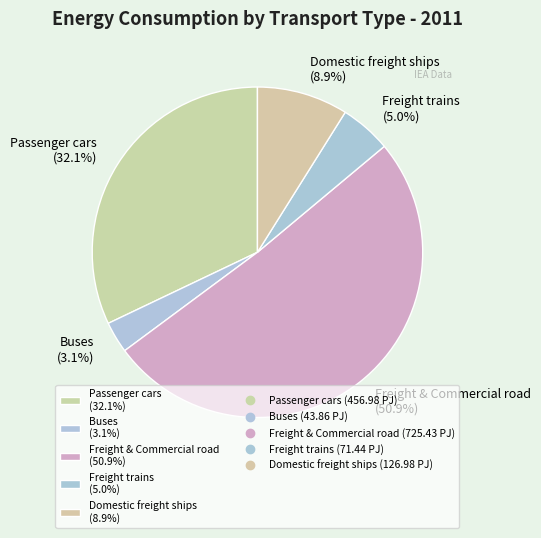

To the nearest percent, what is the average slice percentage?

20%